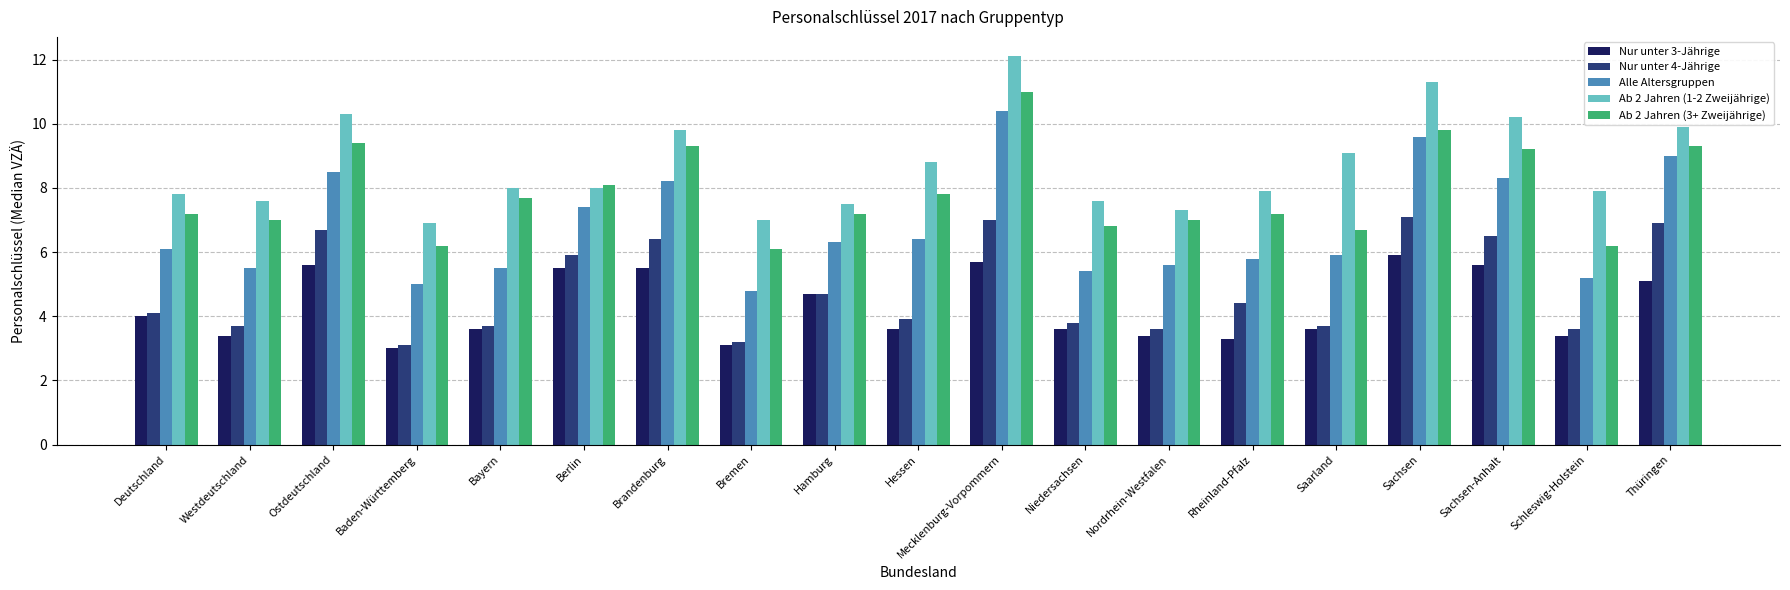

How many bars are there in each group?

5